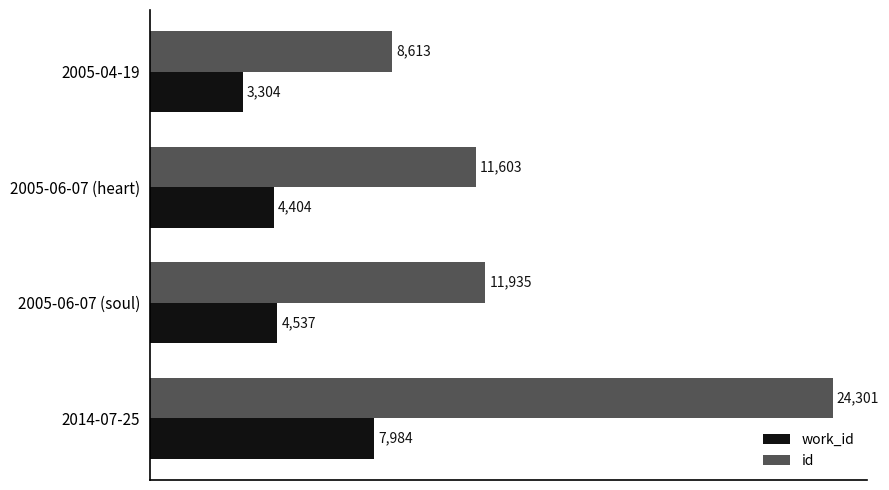

How many values in the id series are below 11935?

2